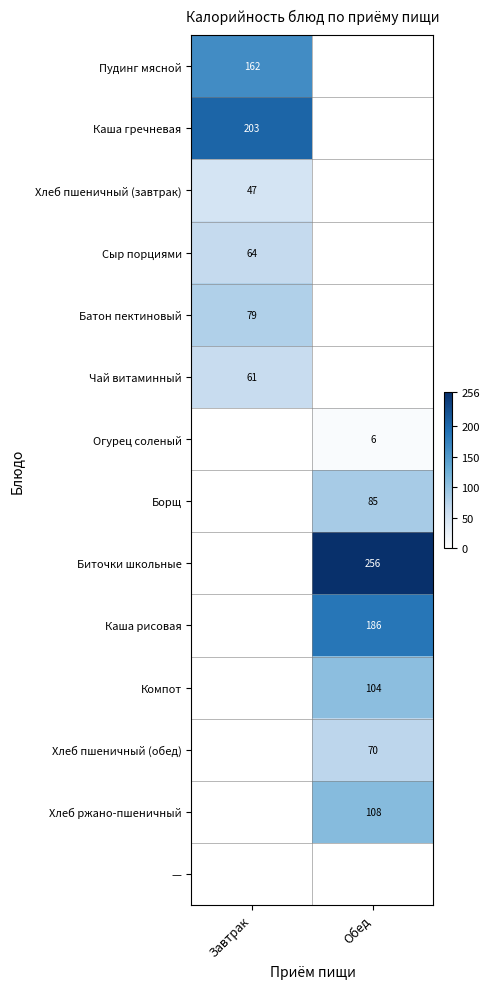

The Борщ series shows 123 at Обед. True or false?

False